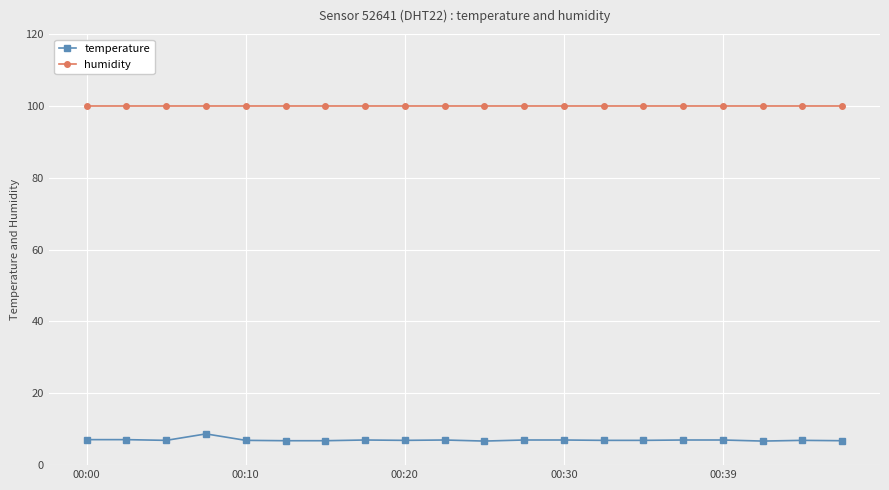

At how many categories does at least one series exceed 94?

20